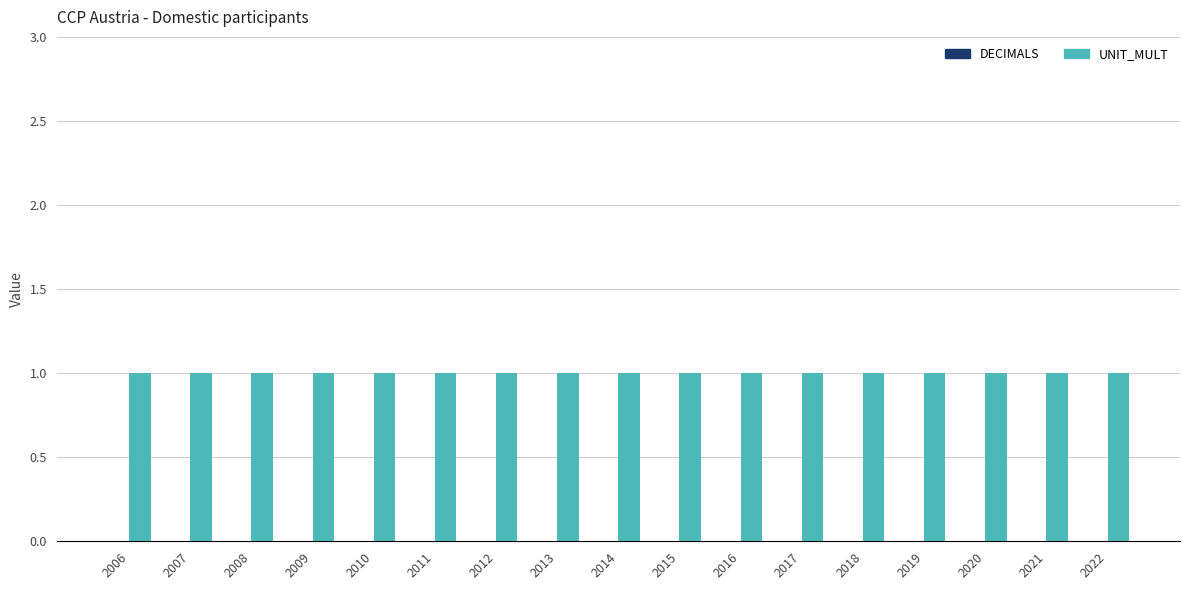

At 2006, list the series in order from largest to smallest.

UNIT_MULT, DECIMALS